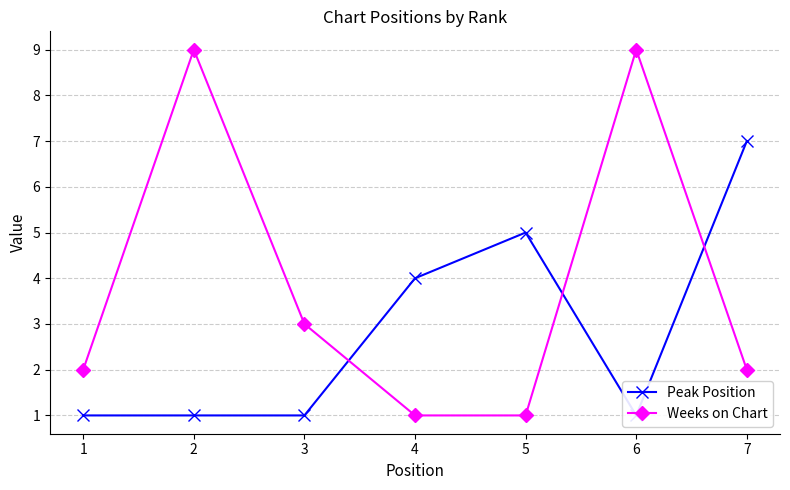

Reading left to right, what are all the values shown in this chart?

Peak Position: 1	1	1	4	5	1	7
Weeks on Chart: 2	9	3	1	1	9	2